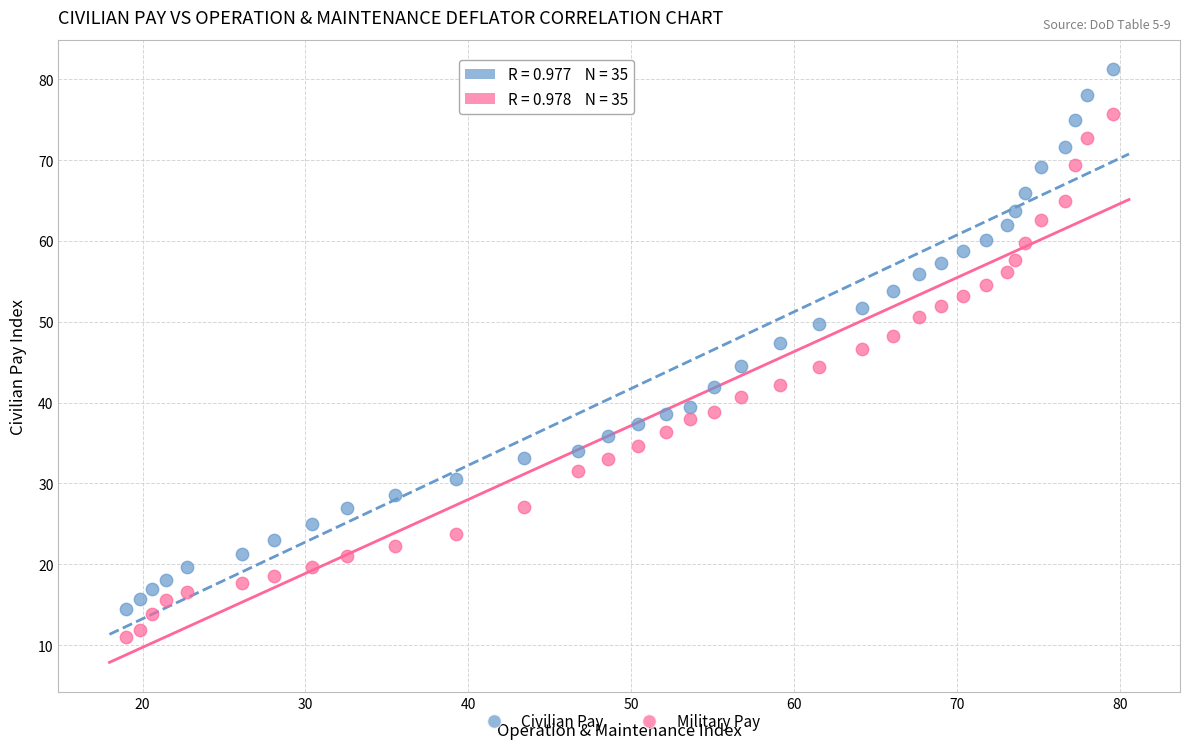

Which series contains the highest Y value?

Civilian Pay